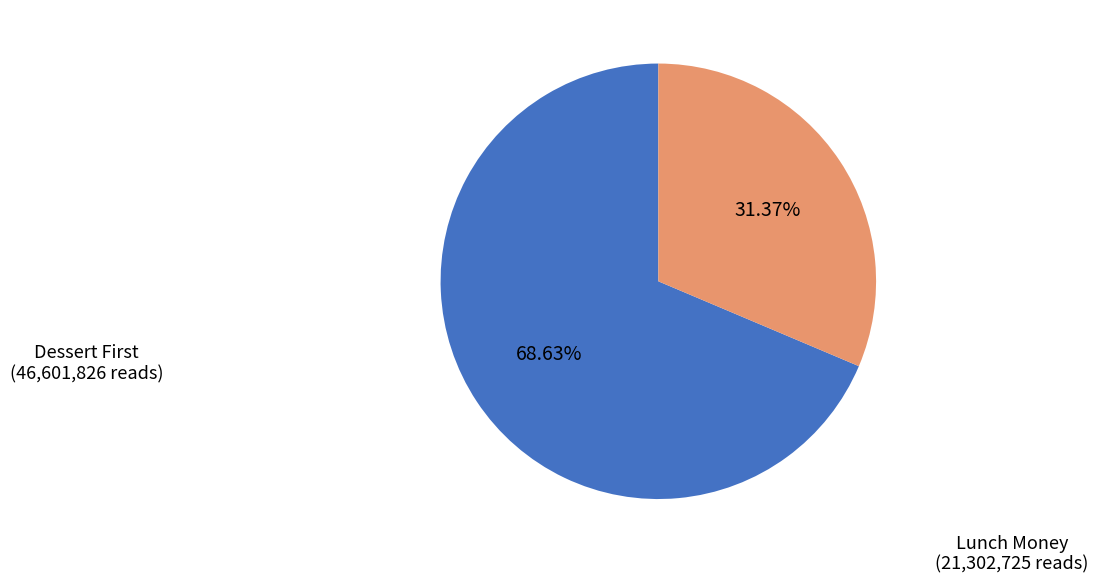

To the nearest percent, what percentage of the pie is Lunch Money?

31%